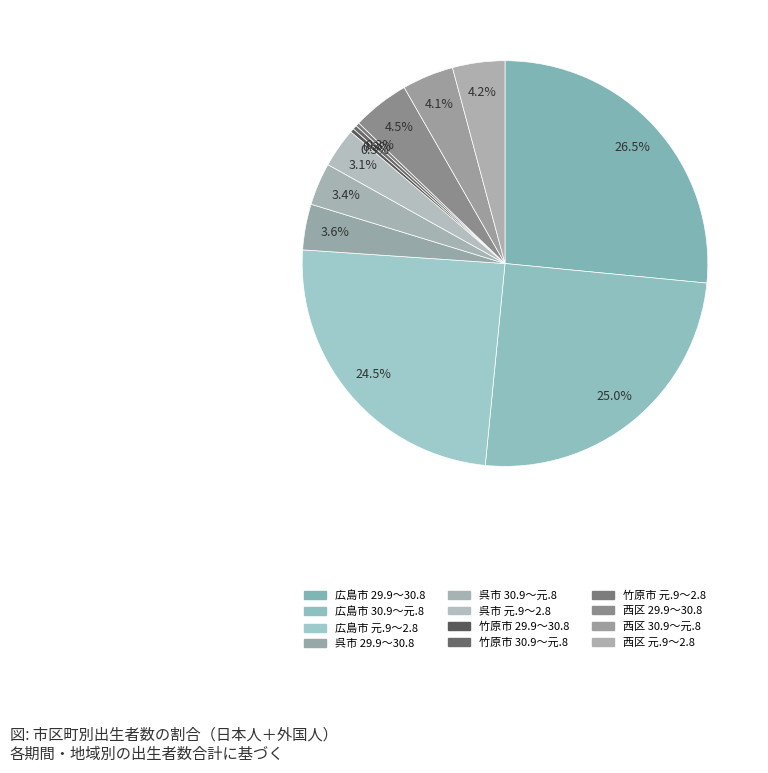

To the nearest percent, what portion does 広島市 元.9～2.8 represent?

25%